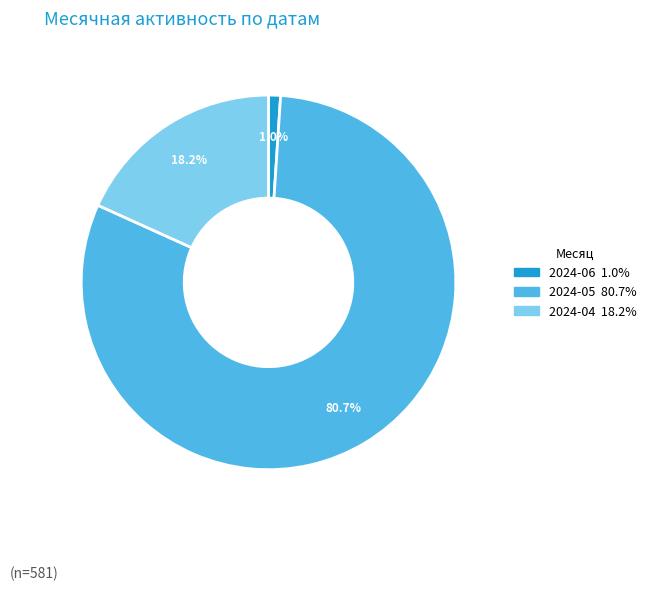

Does any single category account for the majority?

Yes